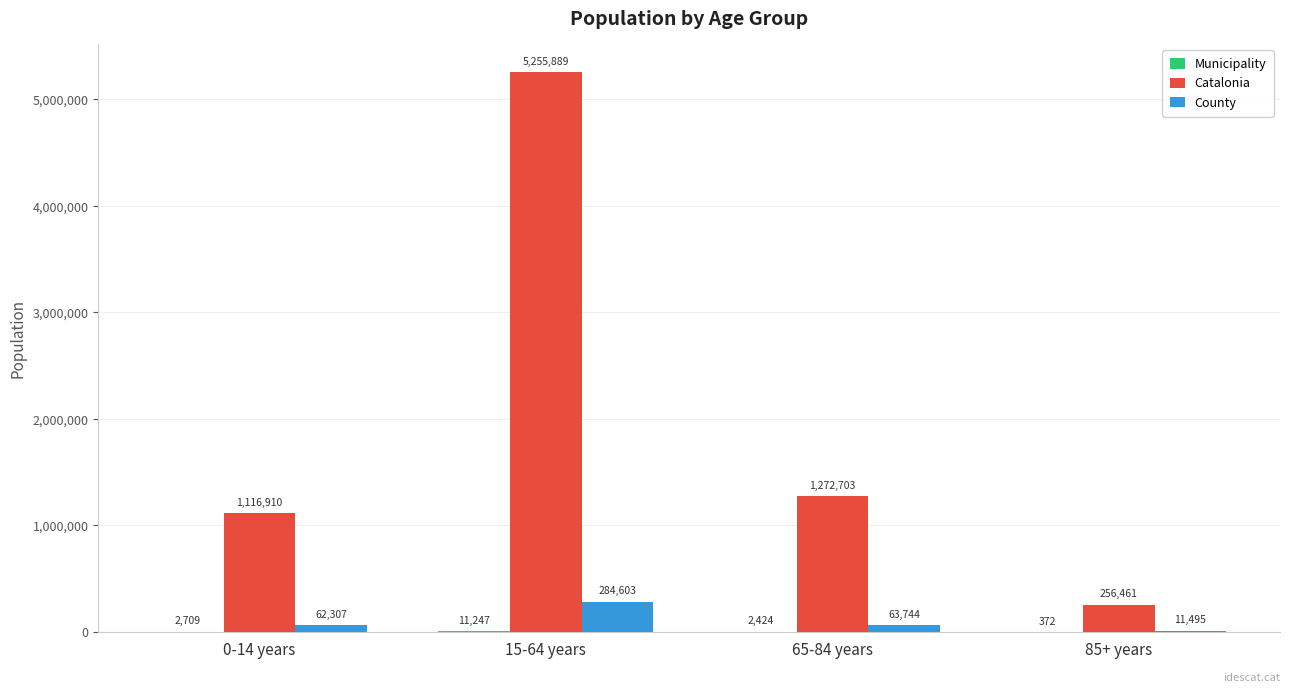

Are the bars grouped side by side (vs. stacked)?

Yes